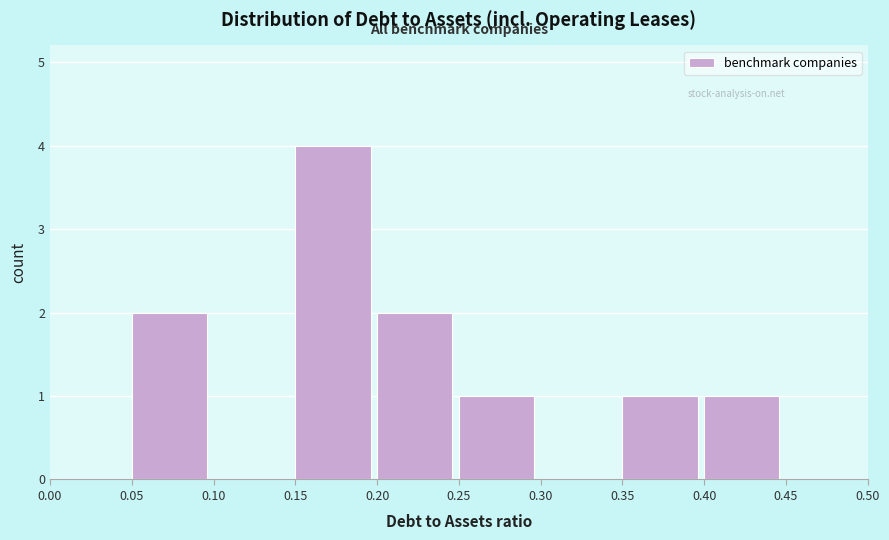

Reading left to right, list every bar in this chart as the range it spans on the x-axis followed by its height. The values are not printed on the chart, so give them approximately, as read against the axis.

0.00 to 0.05: 0
0.05 to 0.10: 2
0.10 to 0.15: 0
0.15 to 0.20: 4
0.20 to 0.25: 2
0.25 to 0.30: 1
0.30 to 0.35: 0
0.35 to 0.40: 1
0.40 to 0.45: 1
0.45 to 0.50: 0